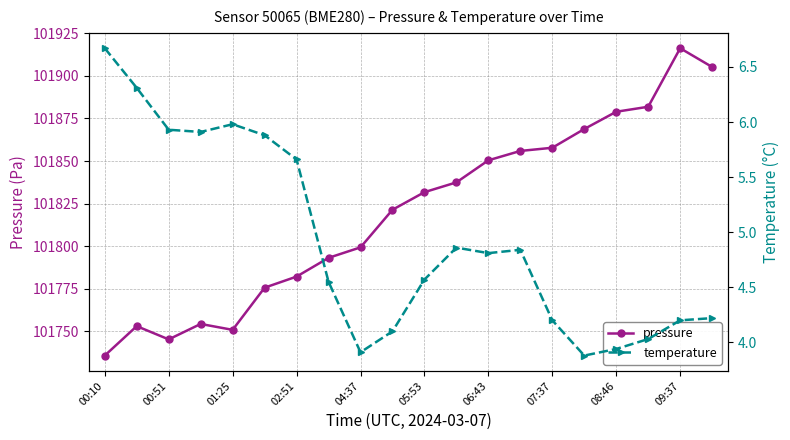

What is the sum of all temperature values?

98.5